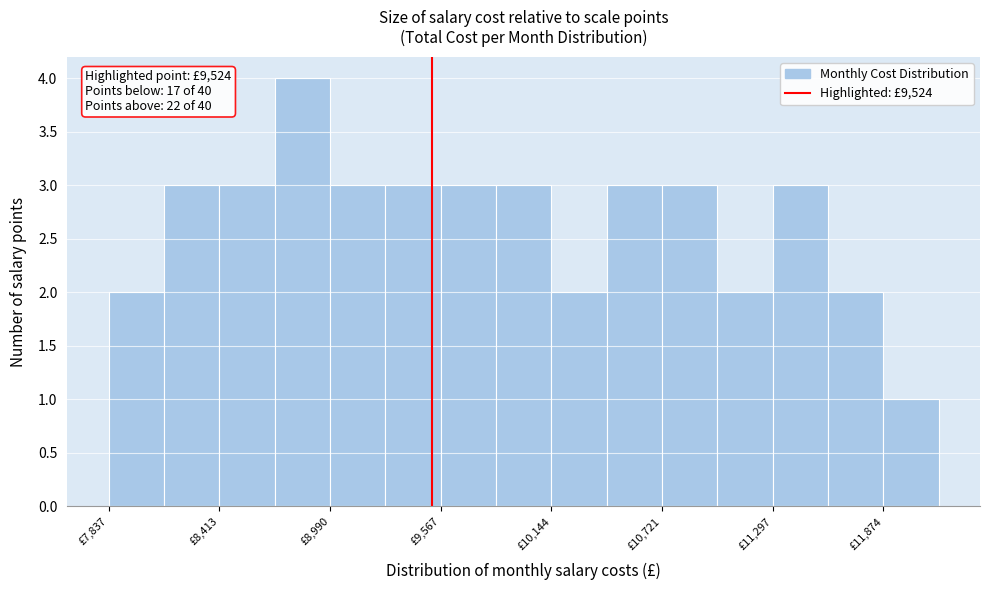

Read against the x-axis, roughly where is the centre of the tallest bar?

8800